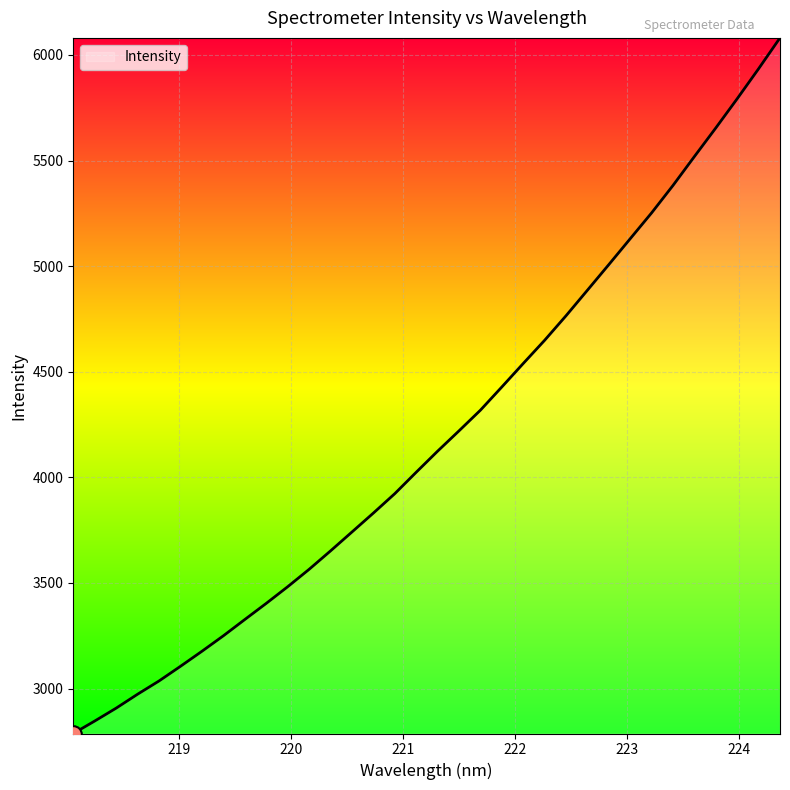

What is the greatest value displayed?

6080.7